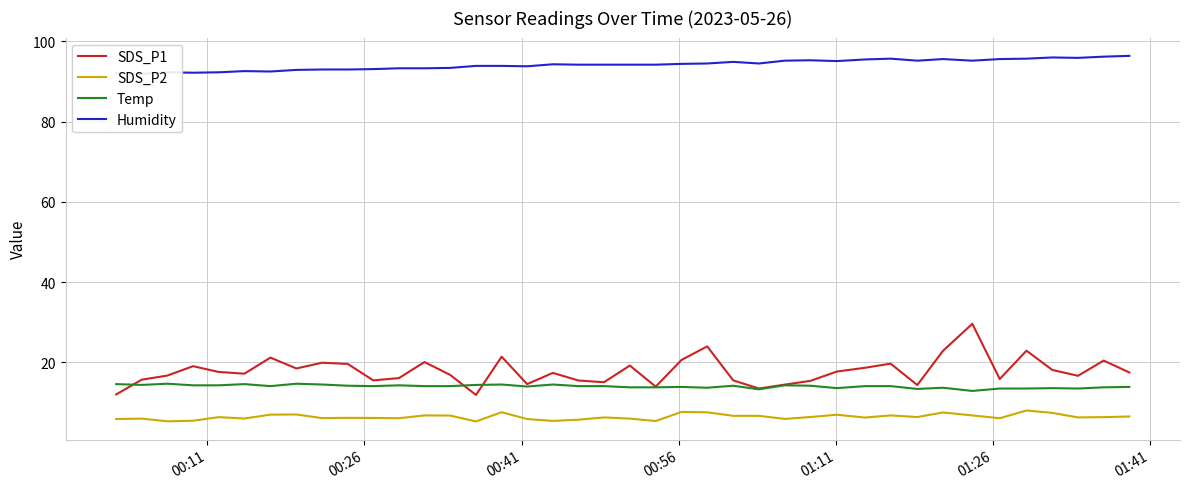

What is the maximum value for SDS_P2?

8.0